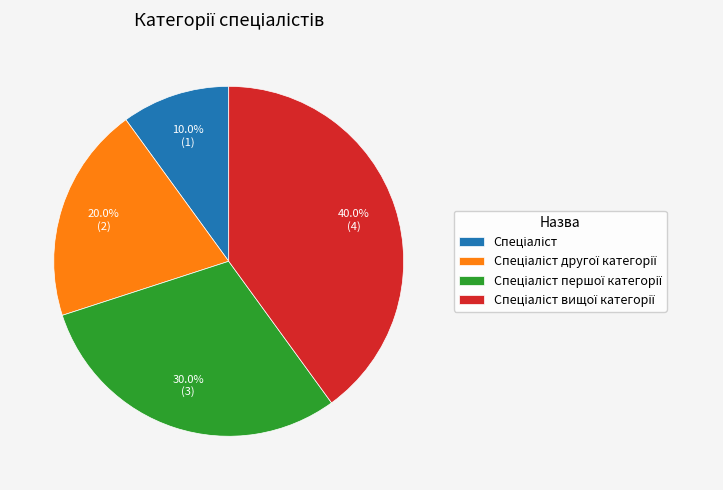

Is there any slice that represents more than half of the pie?

No